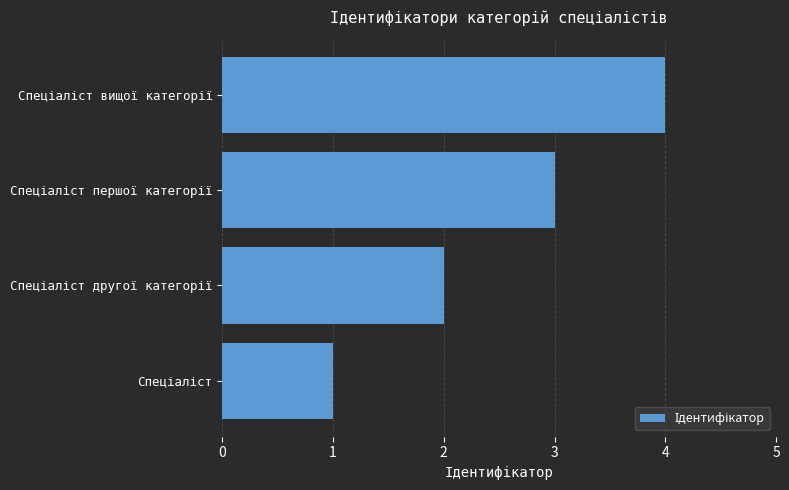

What is the smallest value displayed?

1